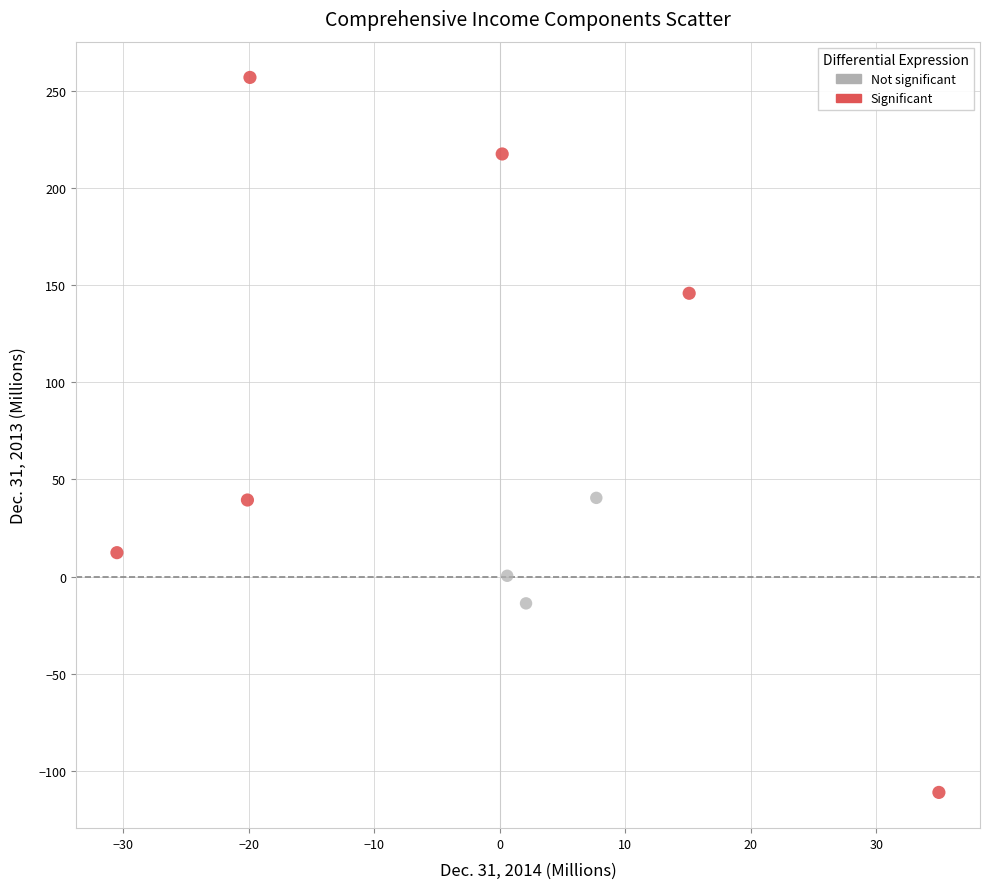

Which series contains the highest Y value?

Significant